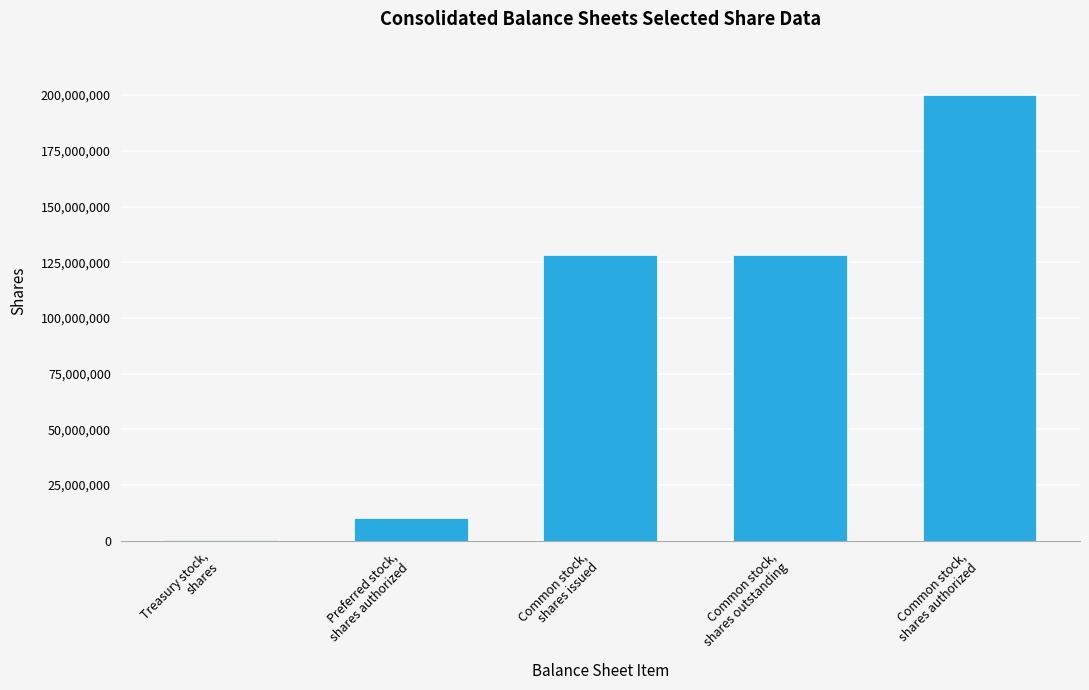

What is the greatest value displayed?

200000000